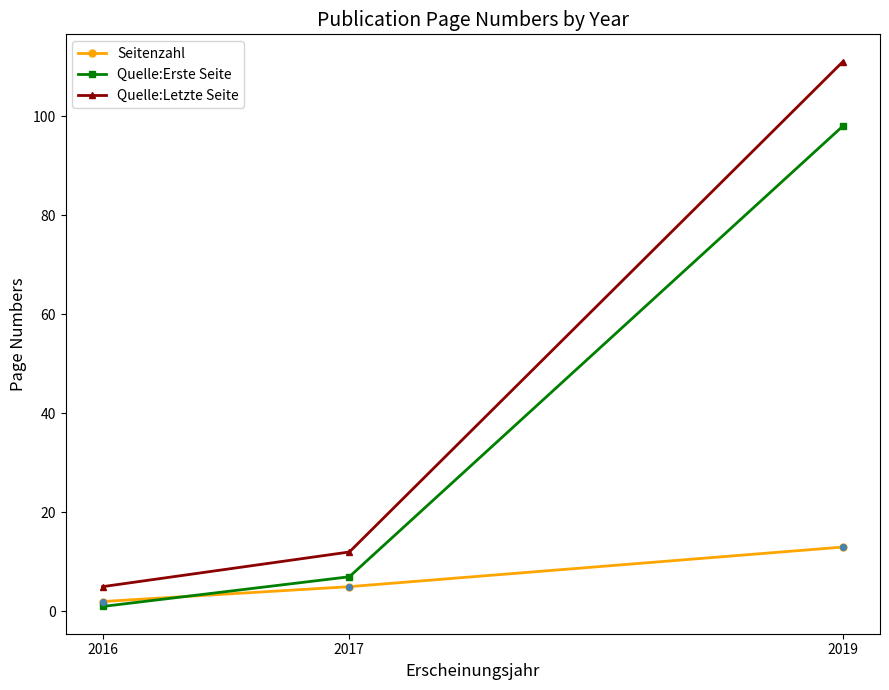

What is the spread (max minus min) of values at 2017?

7